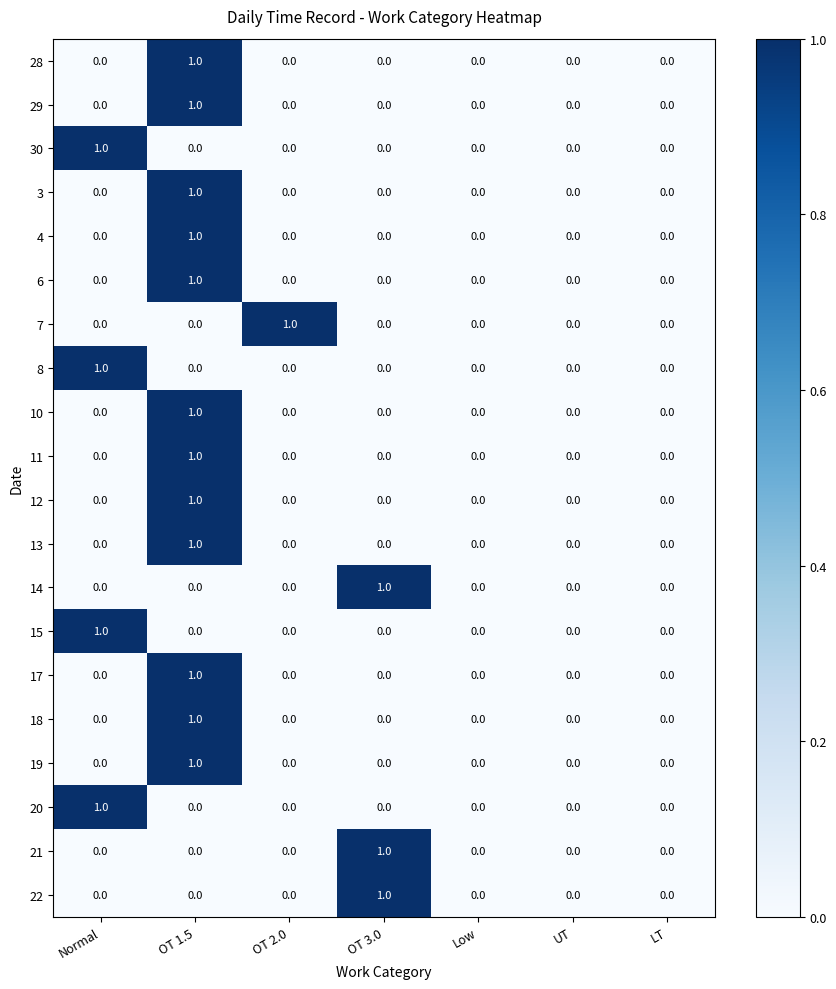

At which category is the sum across all series the highest?

OT 1.5